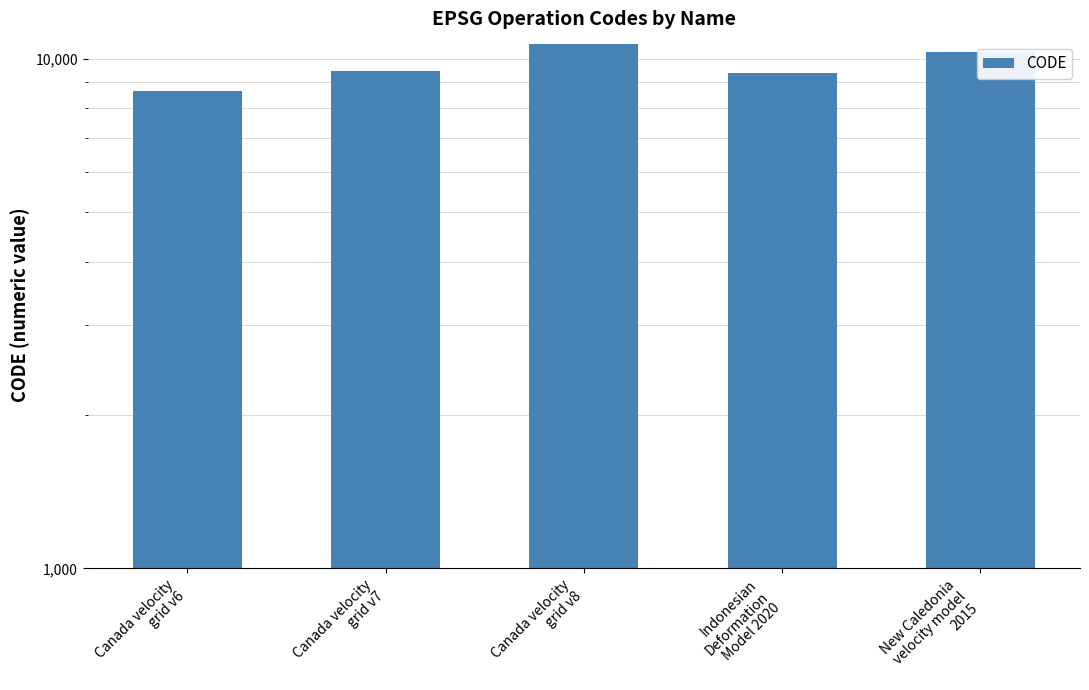

Reading left to right, extract all data points from this chart.

8676	9483	10707	9375	10323